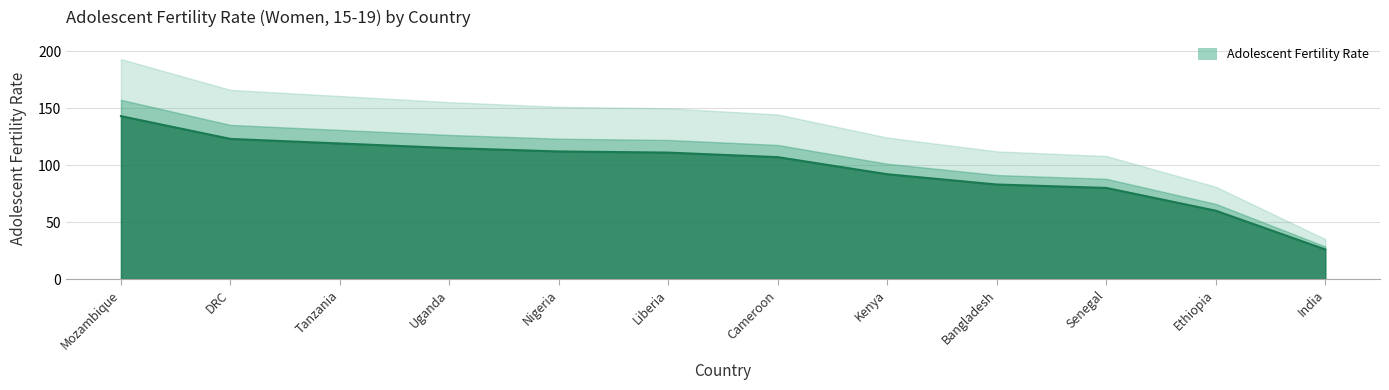

True or false: the data has more than 1 interior local peaks.

False